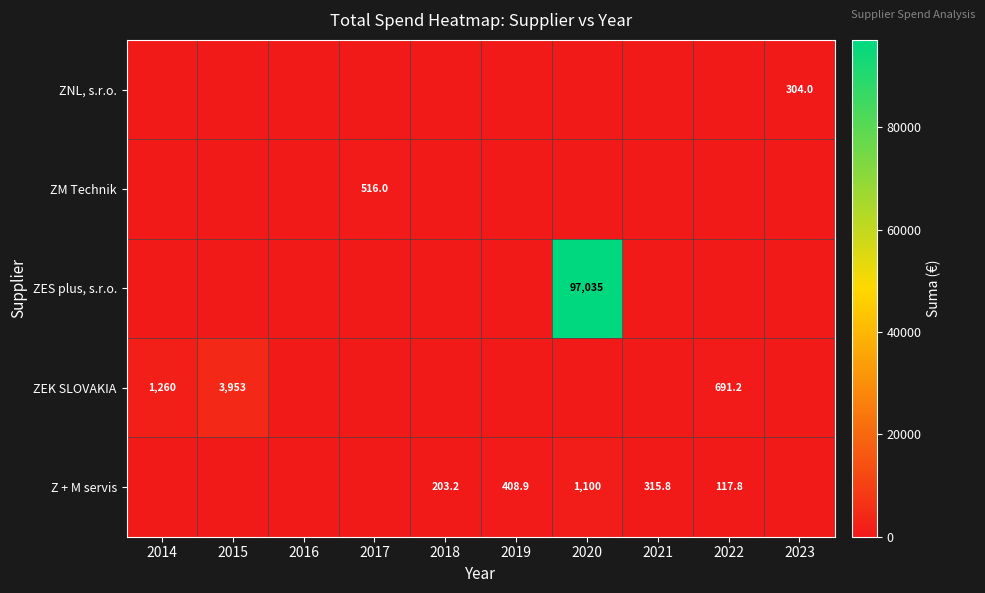

The ZES plus, s.r.o. series shows 29535.8 at 2020. True or false?

False